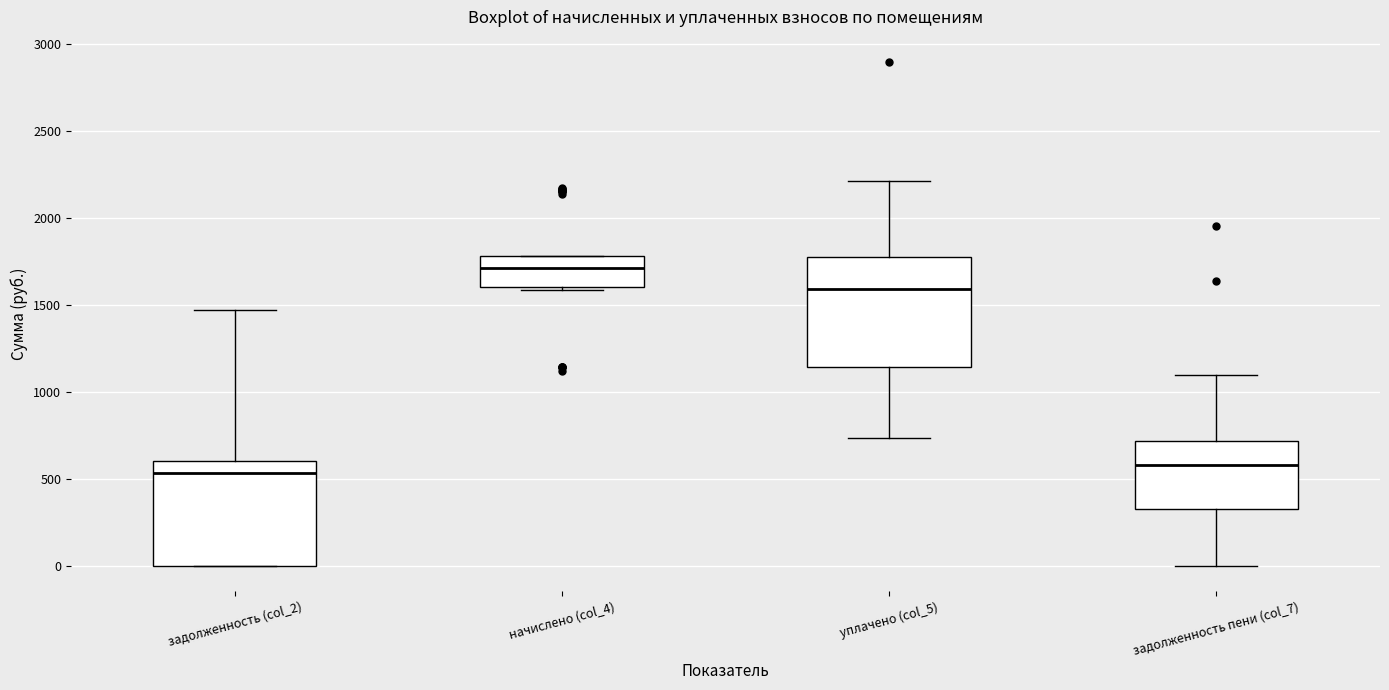

Reading left to right, transcribe this box plot: for each box, give where its median line is, the range the box spans, and where its two whiskers end, as read against the y-axis. The values are not printed on the chart, so give them approximately, as read against the axis.

задолженность (col_2): median 550, box 0 to 600, whiskers 0 to 1450
начислено (col_4): median 1700, box 1600 to 1800, whiskers 1600 (just below the box's lower edge) to 1800
уплачено (col_5): median 1600, box 1150 to 1750, whiskers 750 to 2200
задолженность пени (col_7): median 600, box 350 to 700, whiskers 0 to 1100